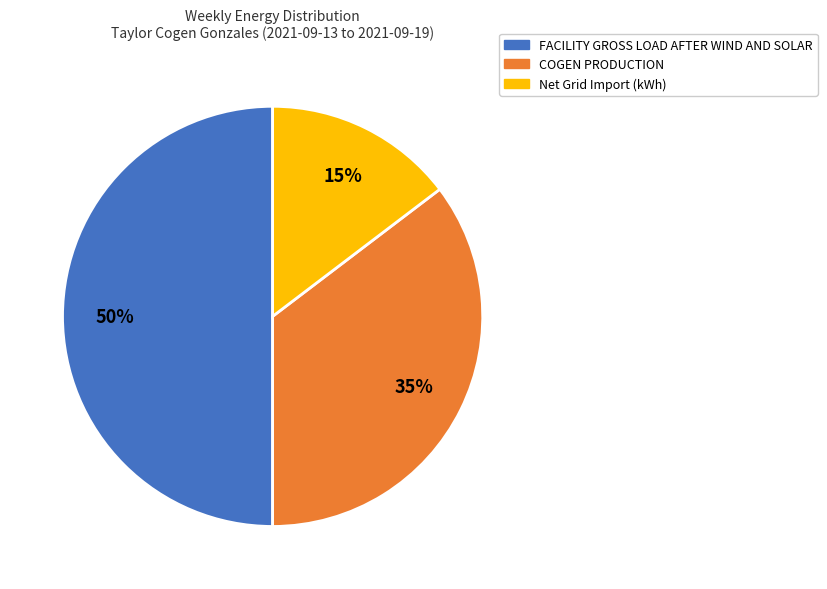

The Net Grid Import (kWh) slice represents 6% of the pie. True or false?

False